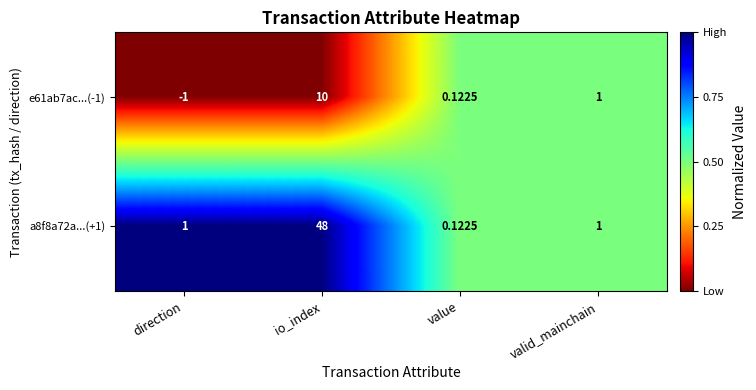

At which category is the sum across all series the highest?

io_index